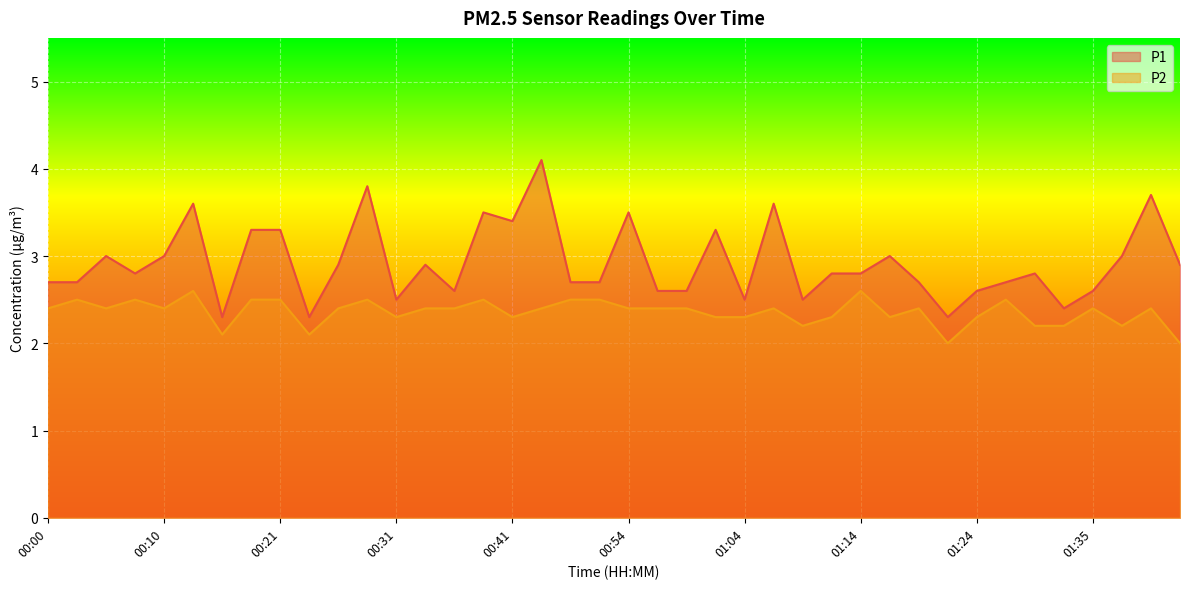

Rank the categories by P2 value from highest to lowest.

00:13, 01:14, 00:03, 00:08, 00:18, 00:21, 00:28, 00:38, 00:46, 00:51, 01:27, 00:00, 00:06, 00:10, 00:26, 00:33, 00:36, 00:43, 00:54, 00:56, 00:59, 01:07, 01:19, 01:35, 01:40, 00:31, 00:41, 01:02, 01:04, 01:12, 01:17, 01:24, 01:09, 01:30, 01:32, 01:37, 00:16, 00:23, 01:22, 01:42